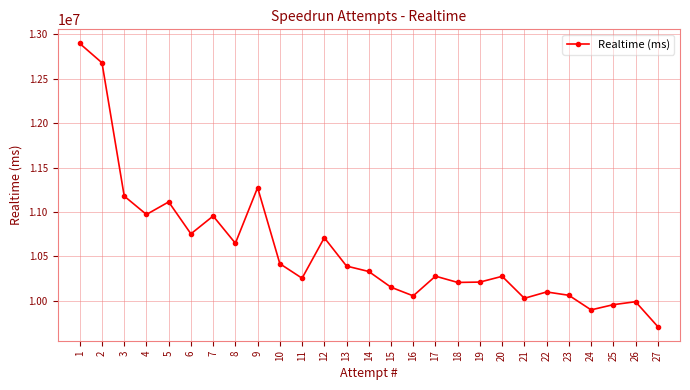

Between 10 and 14, which is larger?

10